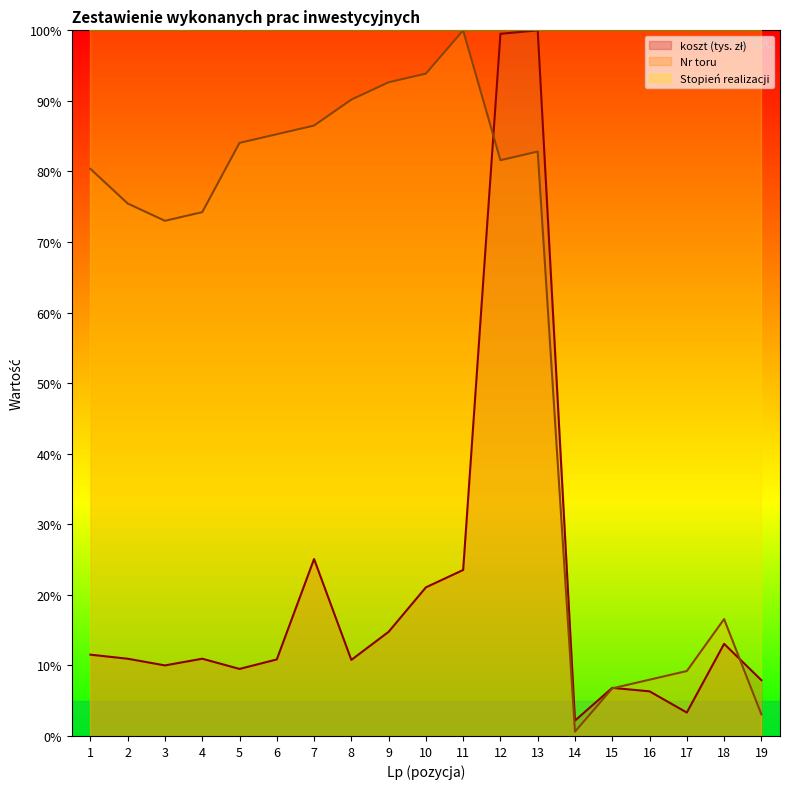

What is the value of the Nr toru point at the 2nd from the left?

75.5